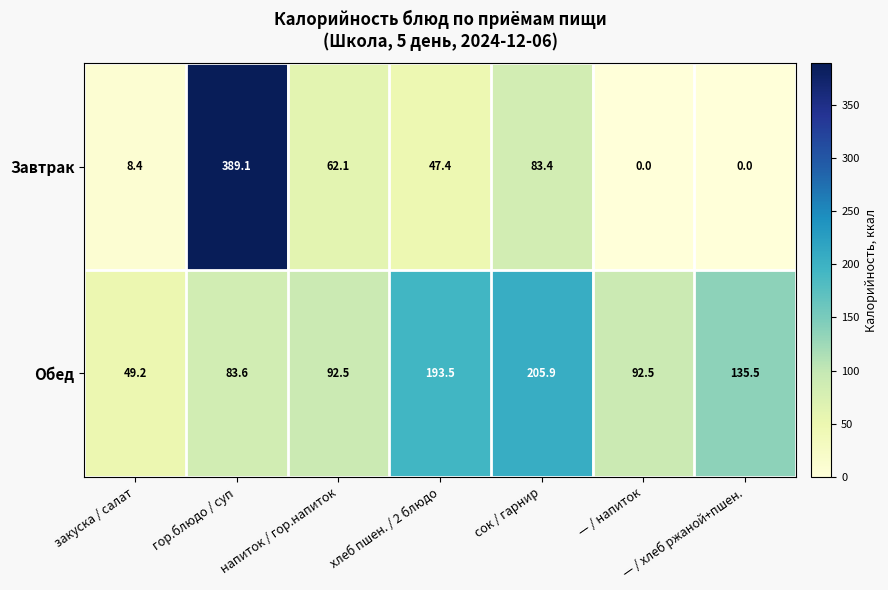

At which label does Обед reach its peak?

сок / гарнир